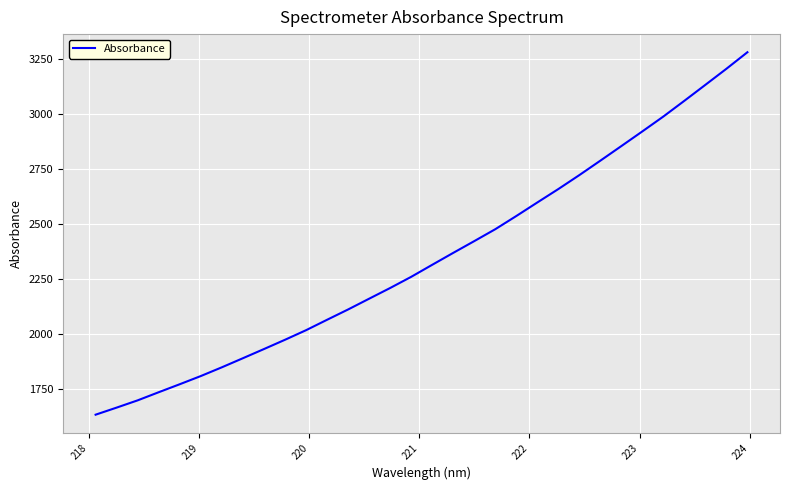

What is the difference between the maximum and second lowest values?

1614.4